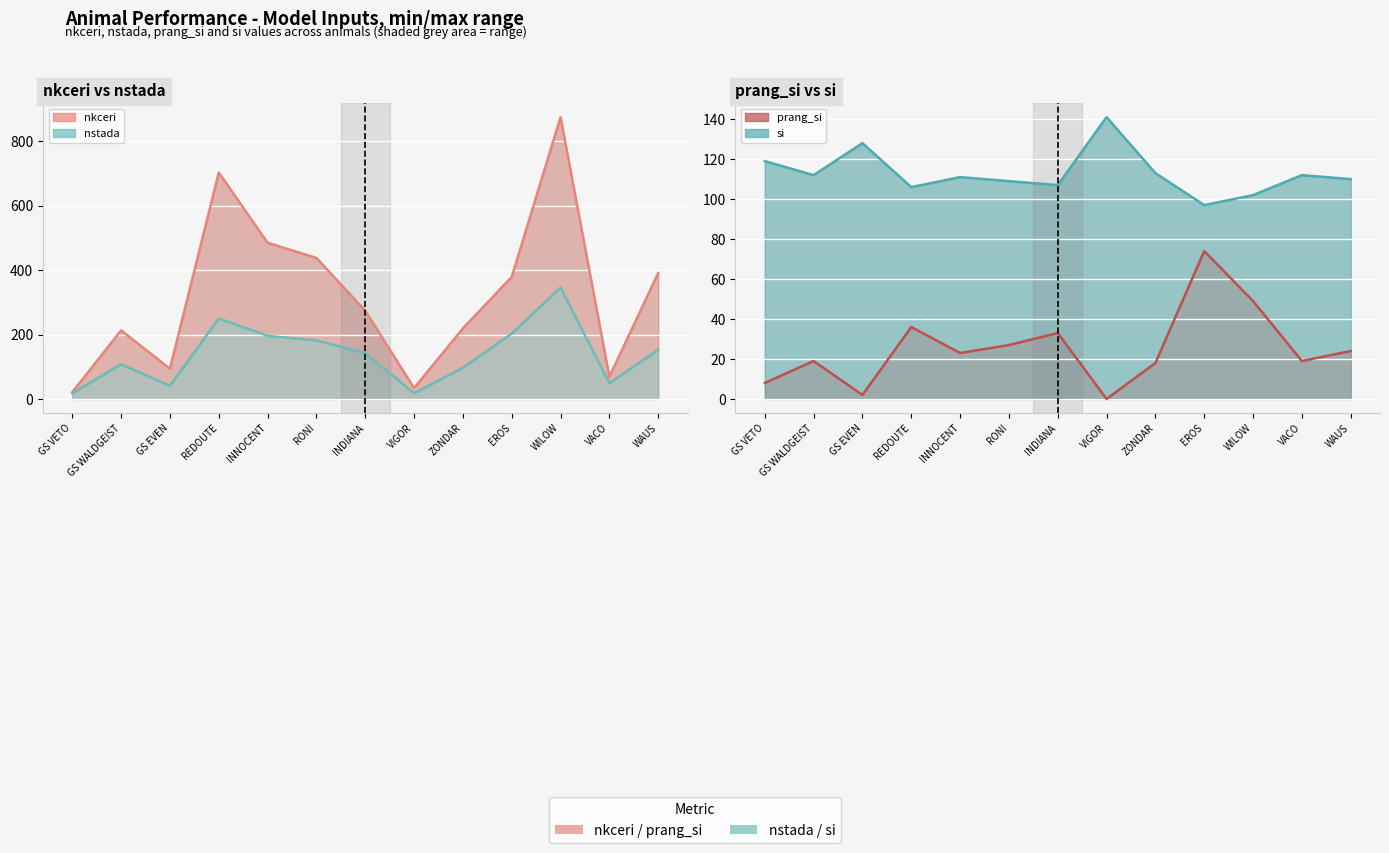

Which category has the lowest value in the prang_si series?

VIGOR